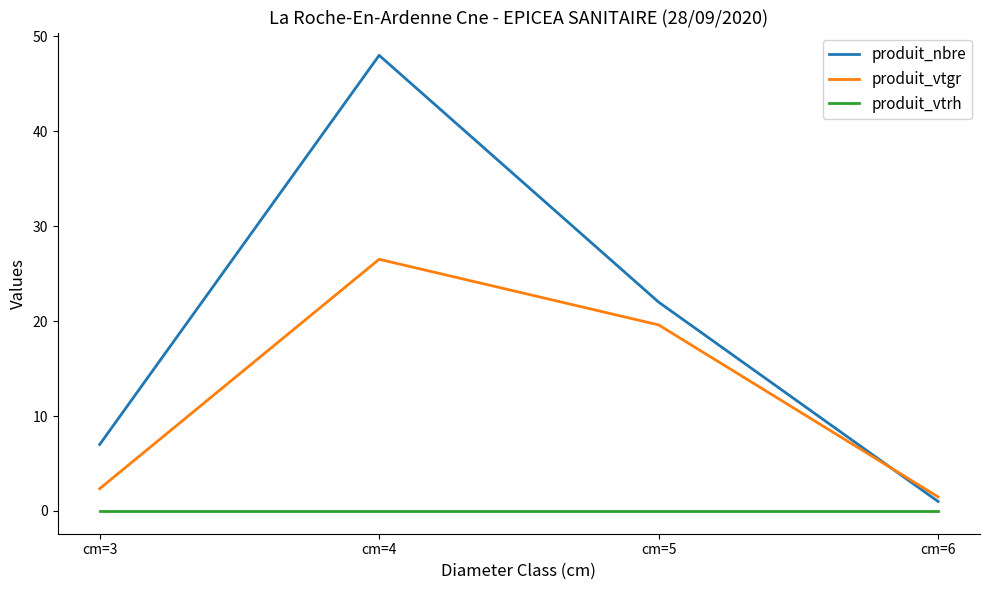

Reading left to right, transcribe all the data shown in this chart.

produit_nbre: 7.0	48.0	22.0	1.0
produit_vtgr: 2.3	26.5	19.6	1.5
produit_vtrh: 0.0	0.0	0.0	0.0